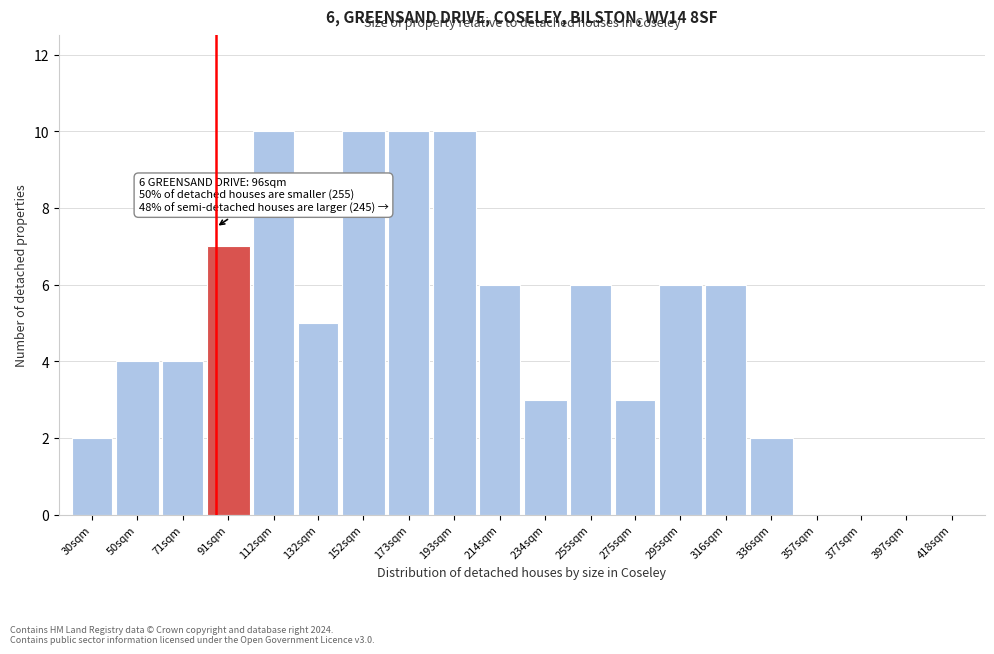

Reading left to right, list all the values displayed in this chart.

30sqm=2	50sqm=4	71sqm=4	91sqm=7	112sqm=10	132sqm=5	152sqm=10	173sqm=10	193sqm=10	214sqm=6	234sqm=3	255sqm=6	275sqm=3	295sqm=6	316sqm=6	336sqm=2	357sqm=0	377sqm=0	397sqm=0	418sqm=0